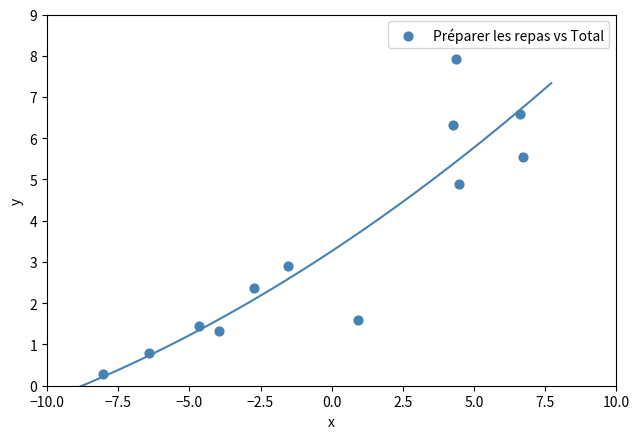

What Y value in the scatter plot is closest to 4?

4.9